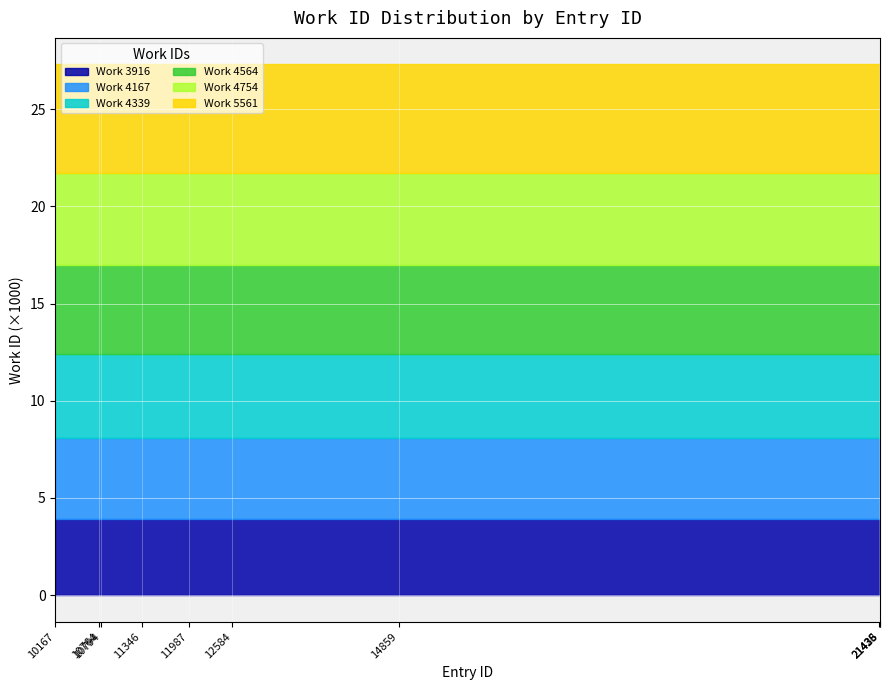

Reading right to left, transcribe all the data shown in this chart.

work_id_3916: 3916	3916	3916	3916	3916	3916	3916	3916	3916	3916
work_id_4167: 4167	4167	4167	4167	4167	4167	4167	4167	4167	4167
work_id_4339: 4339	4339	4339	4339	4339	4339	4339	4339	4339	4339
work_id_4564: 4564	4564	4564	4564	4564	4564	4564	4564	4564	4564
work_id_4754: 4754	4754	4754	4754	4754	4754	4754	4754	4754	4754
work_id_5561: 5561	5561	5561	5561	5561	5561	5561	5561	5561	5561